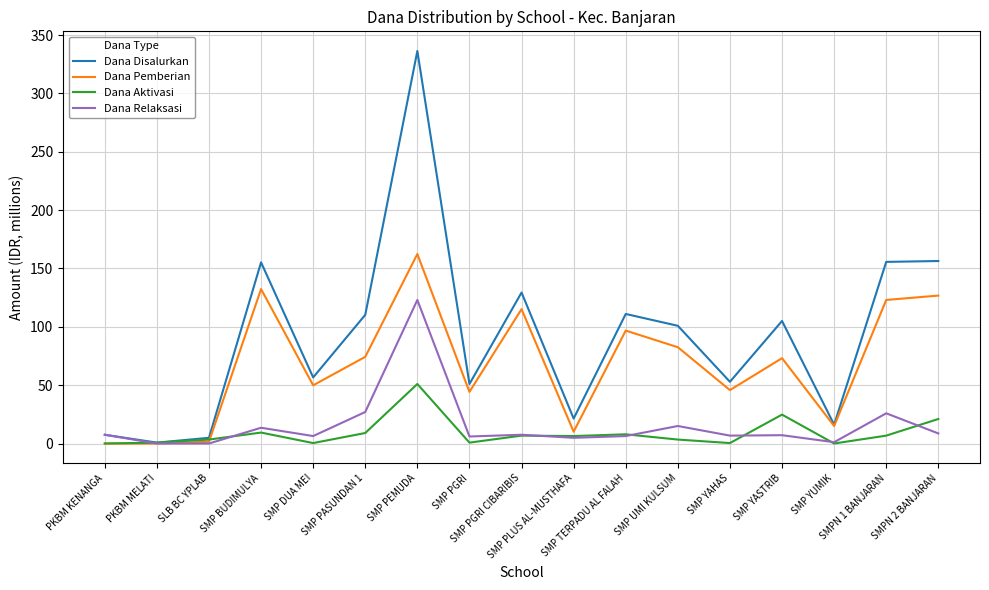

Which series has the widest spread of values?

Dana Disalurkan